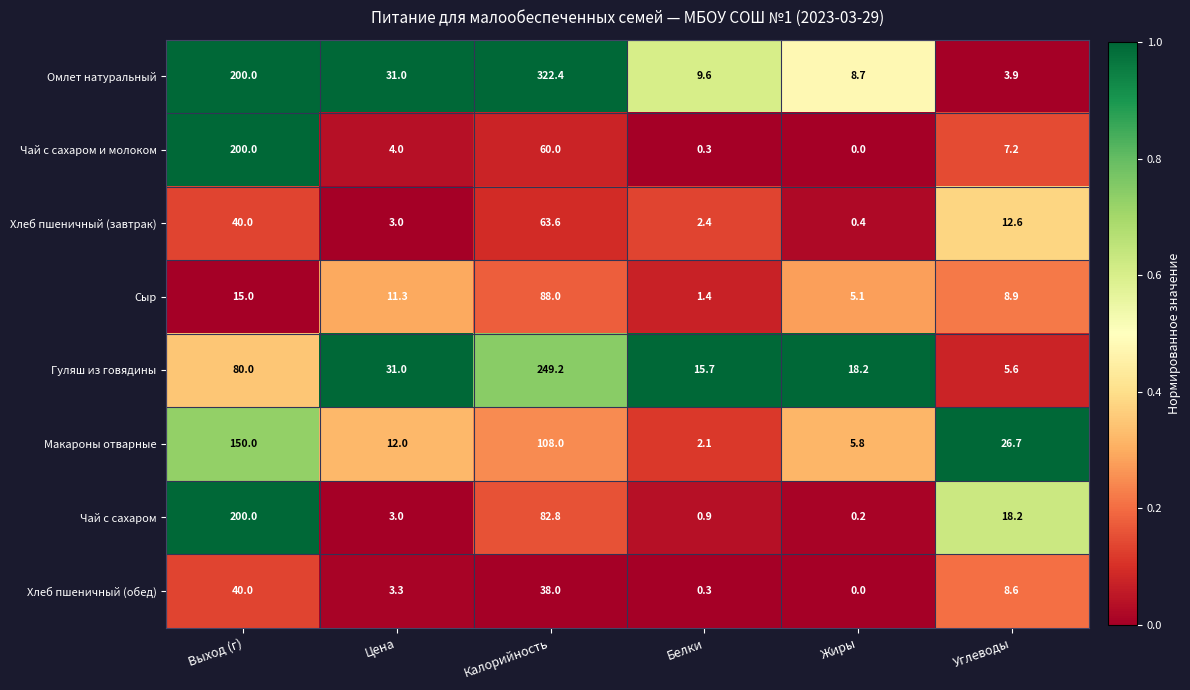

What is the sum of the Сыр values at Выход (г) and Белки?

16.4